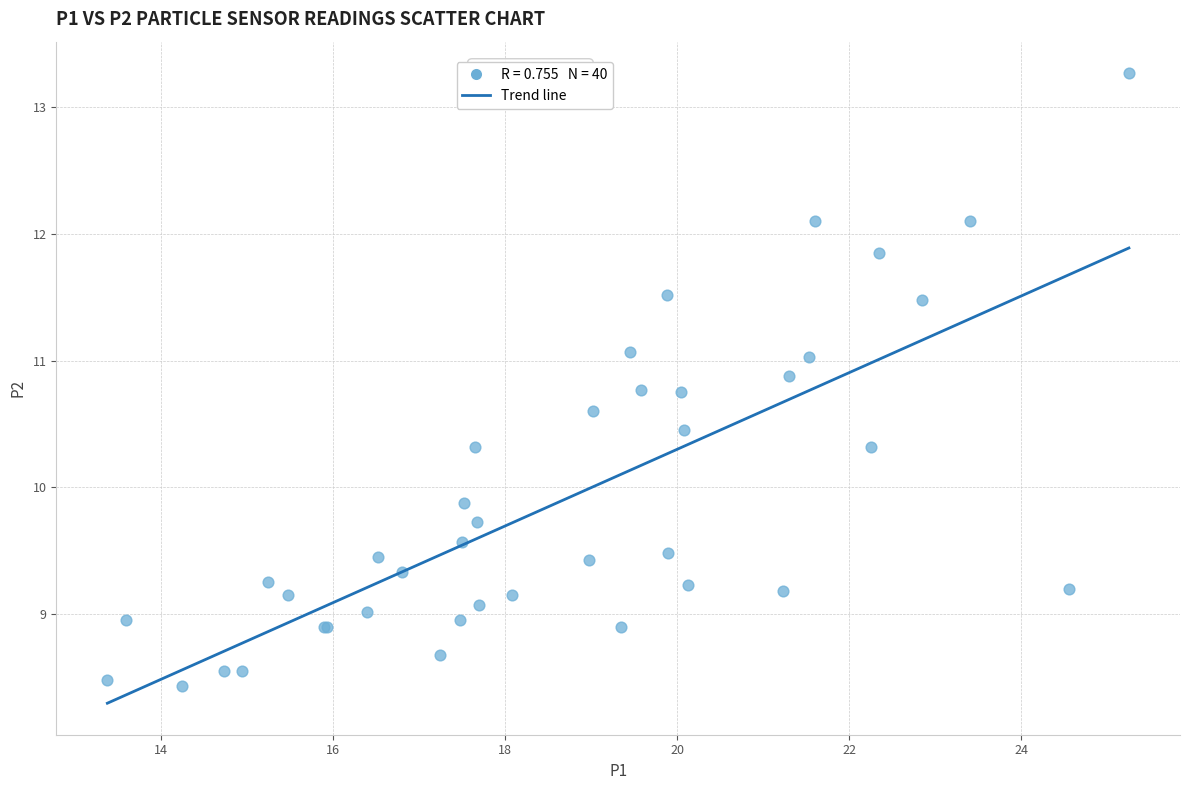

What Y value in the scatter plot is closest to 10?

9.9